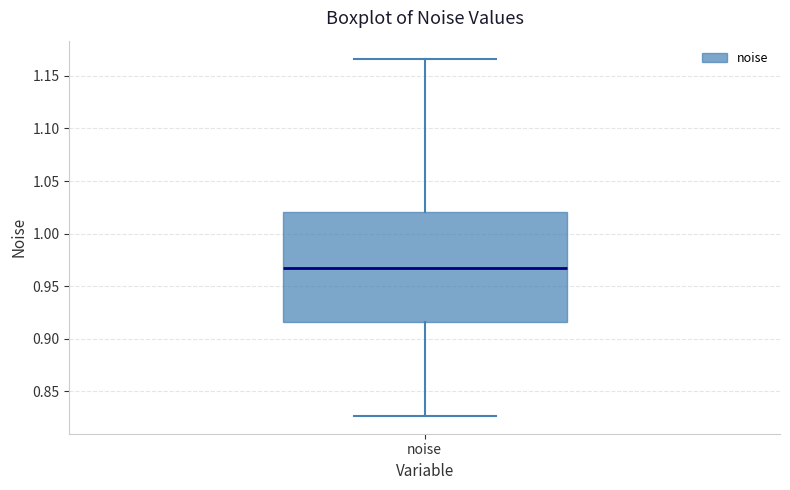

Transcribe this box plot: give where the median line is, the range the box spans, and where the two whiskers end, as read against the y-axis. The values are not printed on the chart, so give them approximately, as read against the axis.

median 0.965, box 0.915 to 1.020, whiskers 0.825 to 1.165